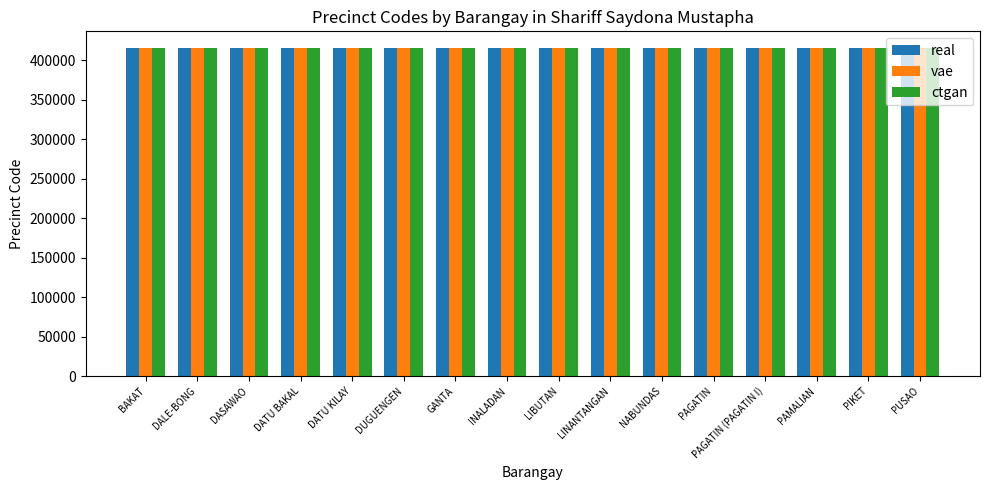

True or false: real has a value of 181914 at LINANTANGAN.

False